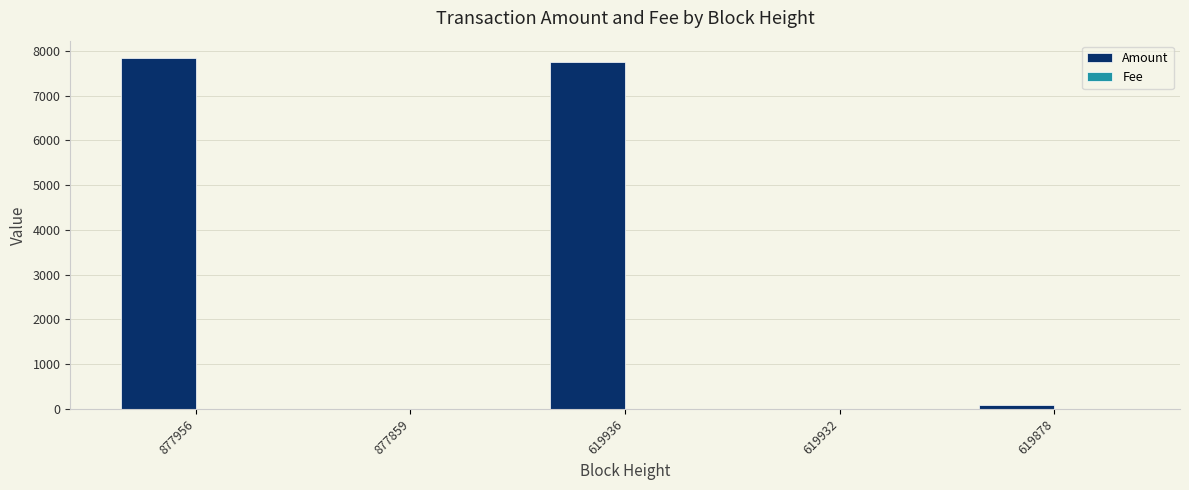

What is the sum of all Amount values?

15695.1